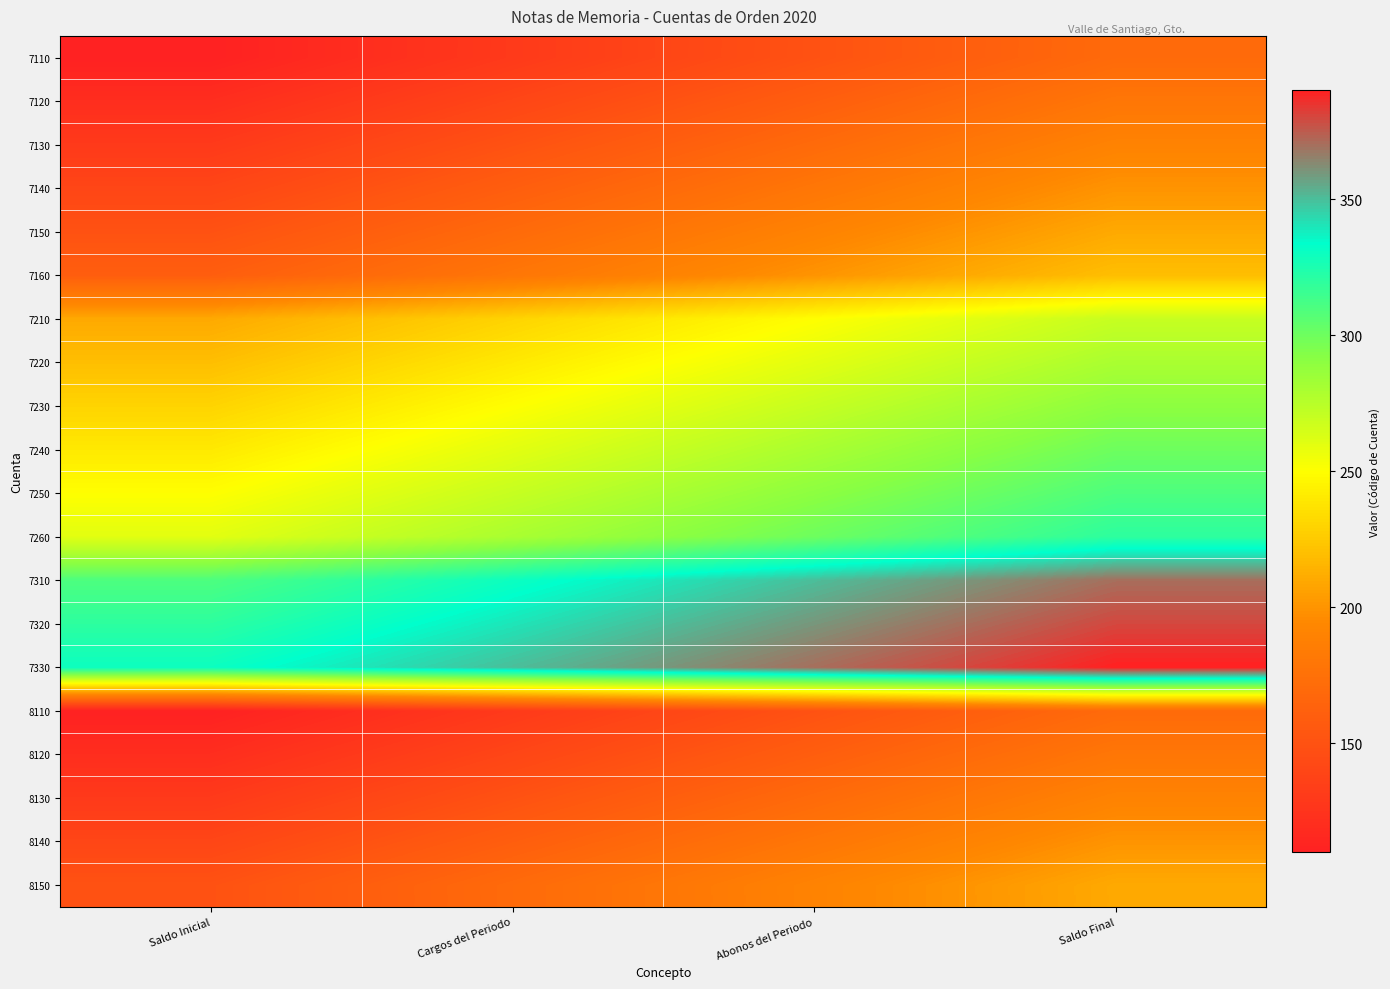

Which category has the highest value across all series?

Saldo Final